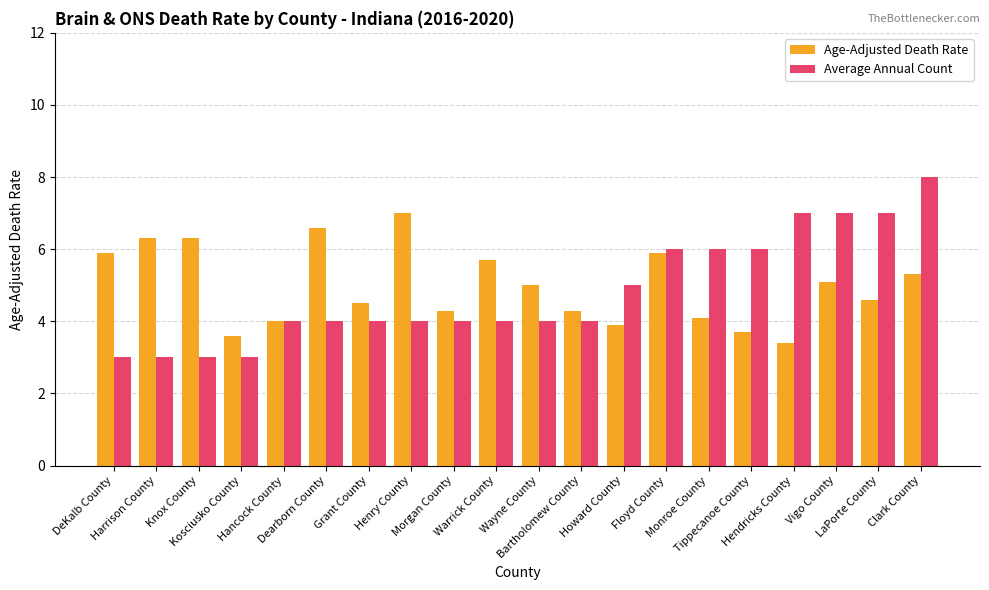

What is the lowest value of the Average Annual Count series?

3.0